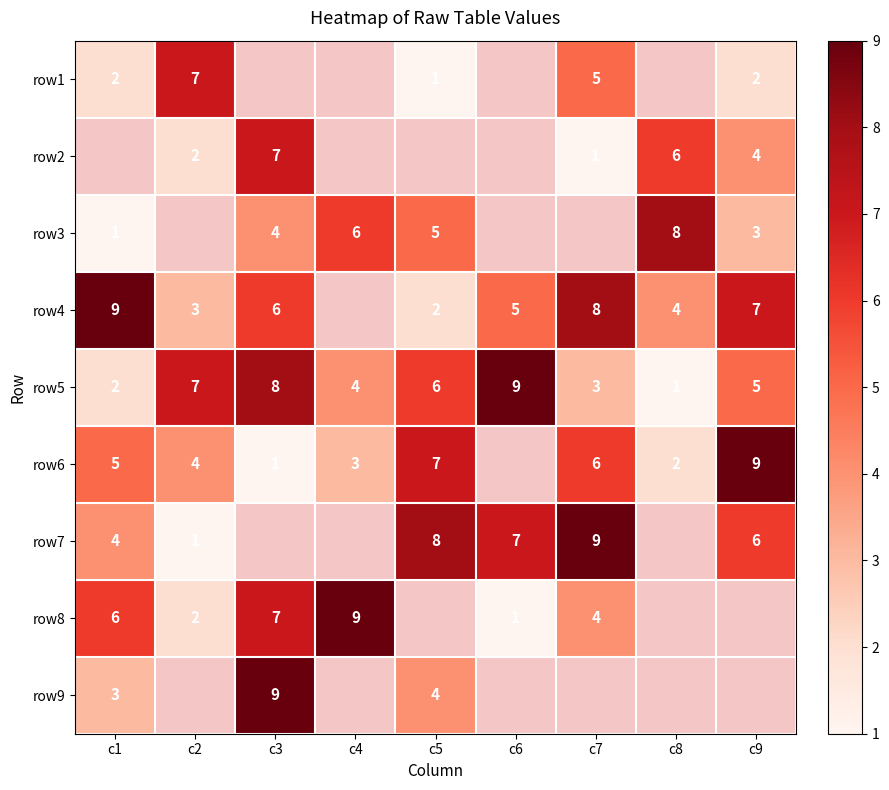

What is the difference between the row6 values at c2 and c9?

5